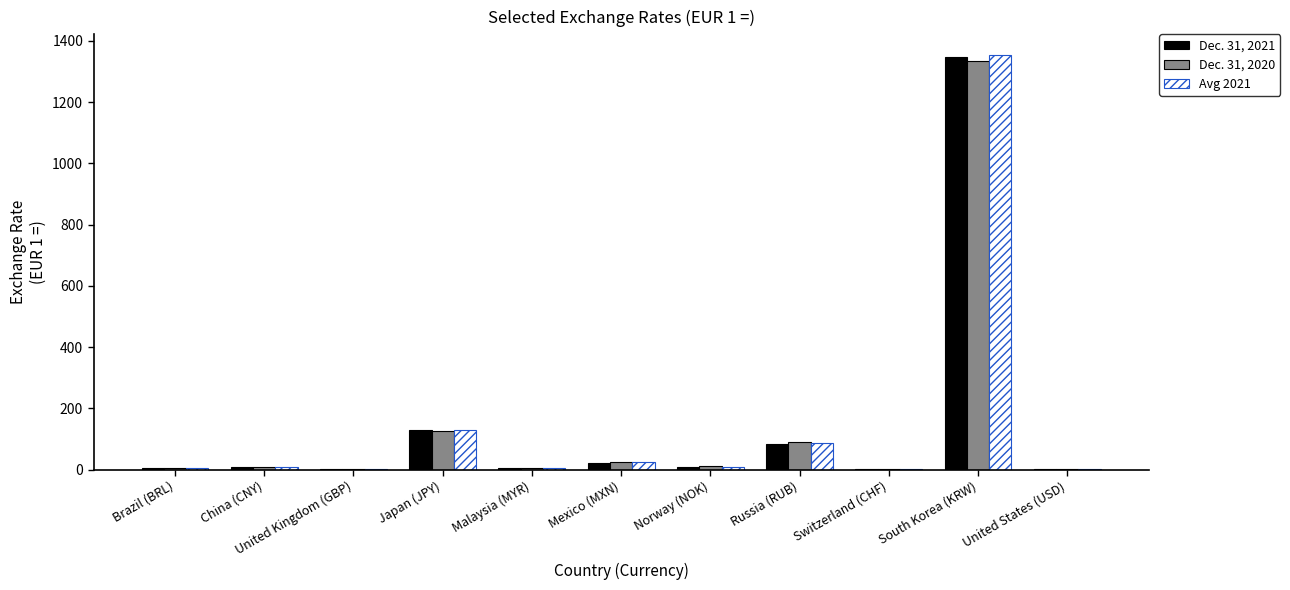

What are all the series names shown in the legend?

Dec. 31, 2021, Dec. 31, 2020, Avg 2021